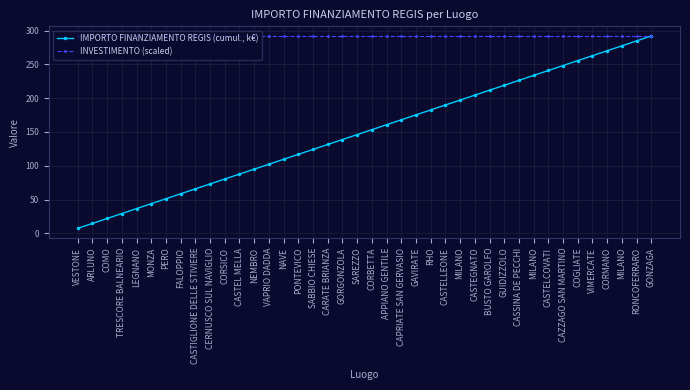

True or false: INVESTIMENTO (scaled) and IMPORTO FINANZIAMENTO REGIS (cumul., k€) intersect in this chart.

False